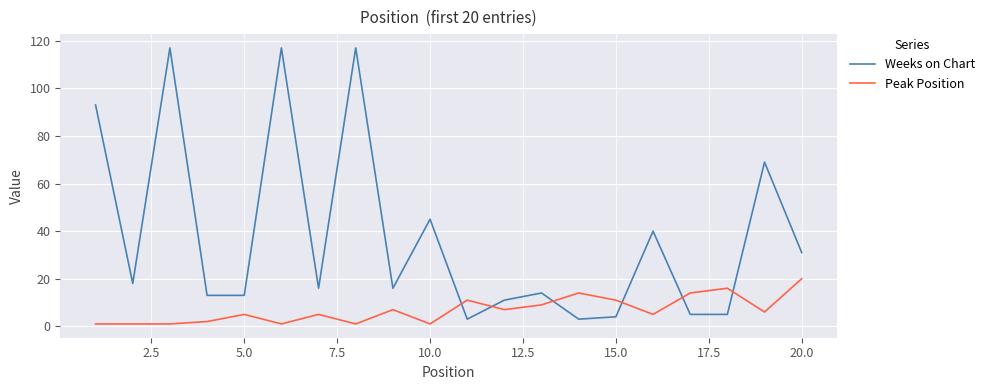

What is the highest value of the Peak Position series?

20